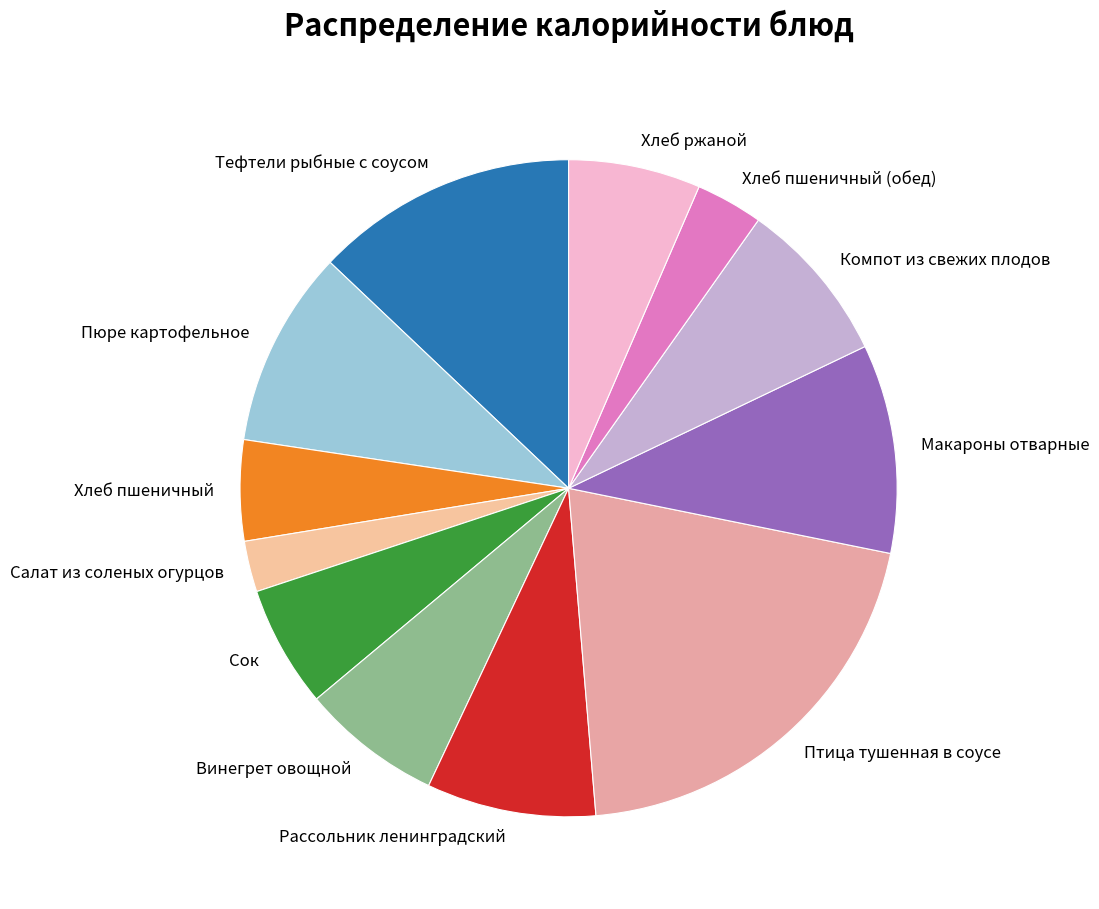

Which category has the biggest portion of the pie?

Птица тушенная в соусе